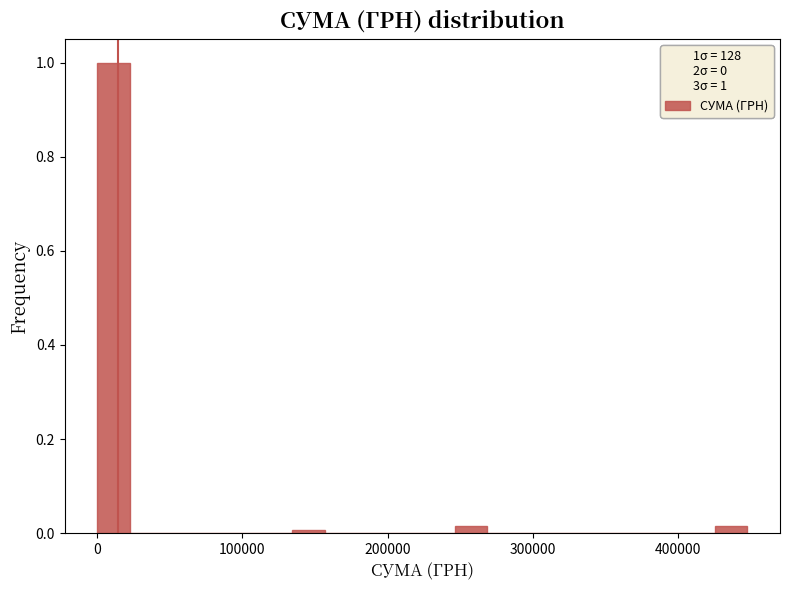

Around what value on the x-axis is the tallest bar? Give the approximate position of its centre, as read against the axis.

10000